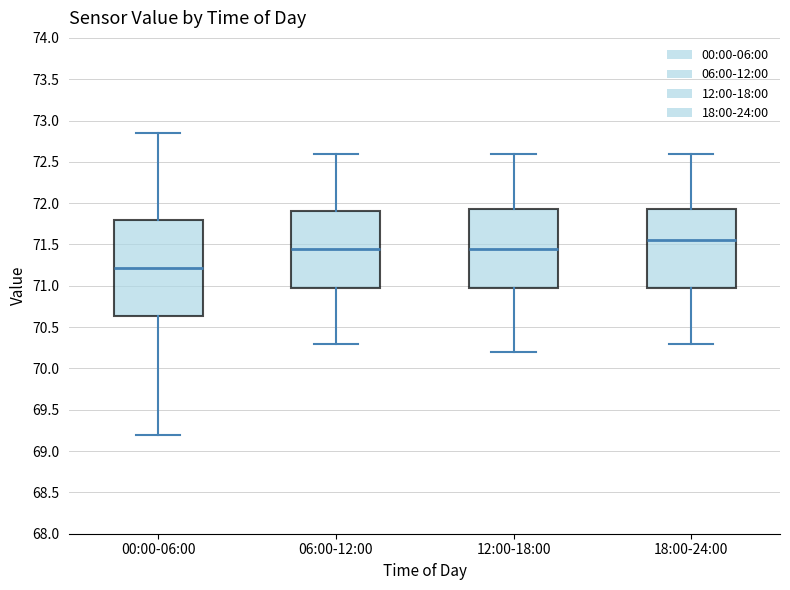

Reading left to right, transcribe this box plot: for each box, give where its median line is, the range the box spans, and where its two whiskers end, as read against the y-axis. The values are not printed on the chart, so give them approximately, as read against the axis.

00:00-06:00: median 71.20, box 70.65 to 71.80, whiskers 69.20 to 72.85
06:00-12:00: median 71.45, box 71.00 to 71.90, whiskers 70.30 to 72.60
12:00-18:00: median 71.45, box 71.00 to 71.95, whiskers 70.20 to 72.60
18:00-24:00: median 71.55, box 71.00 to 71.95, whiskers 70.30 to 72.60